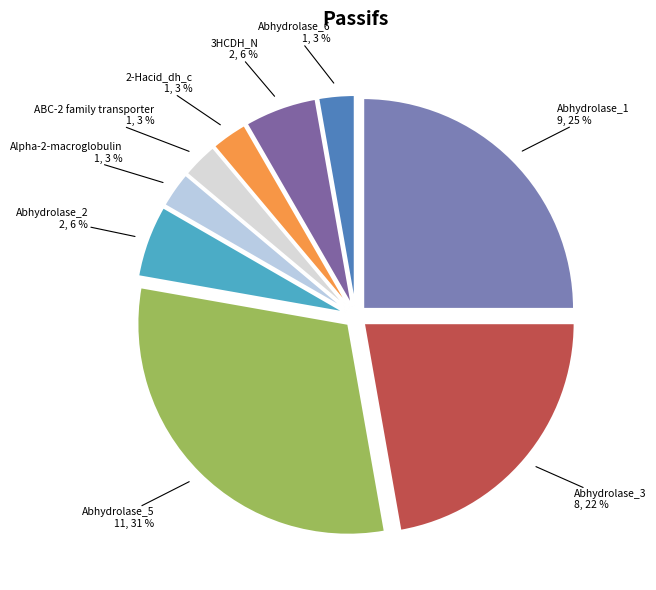

Count the number of slices in the pie.

9